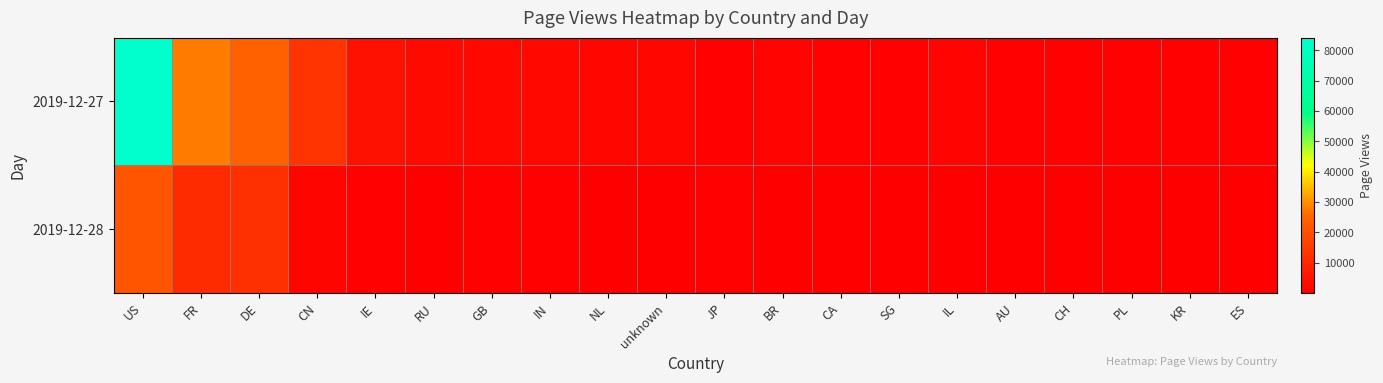

Which label corresponds to the largest value in the chart?

US